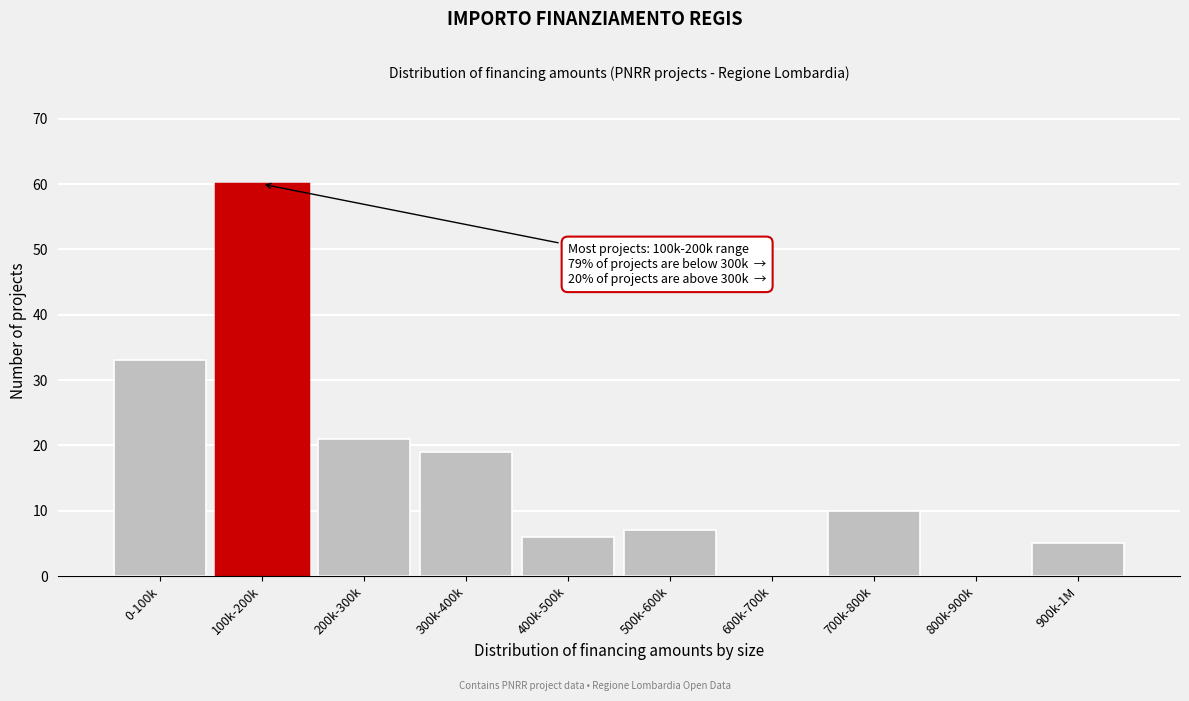

Reading left to right, transcribe all the data shown in this chart.

0-100k=33	100k-200k=60	200k-300k=21	300k-400k=19	400k-500k=6	500k-600k=7	600k-700k=0	700k-800k=10	800k-900k=0	900k-1M=5